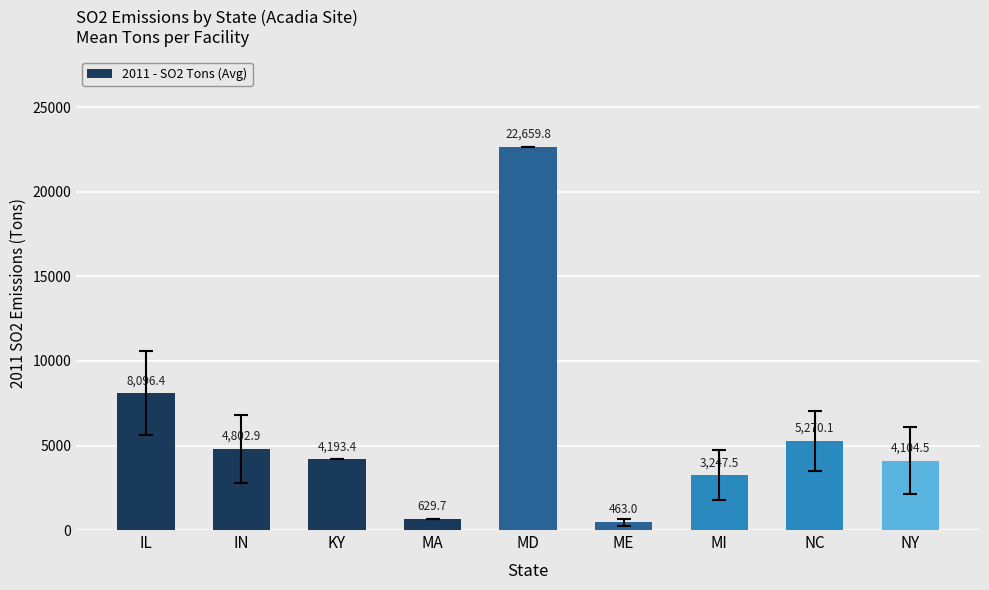

Reading left to right, extract all data points from this chart.

IL=8096.4	IN=4802.9	KY=4193.4	MA=629.7	MD=22659.8	ME=463.0	MI=3247.5	NC=5270.1	NY=4104.5